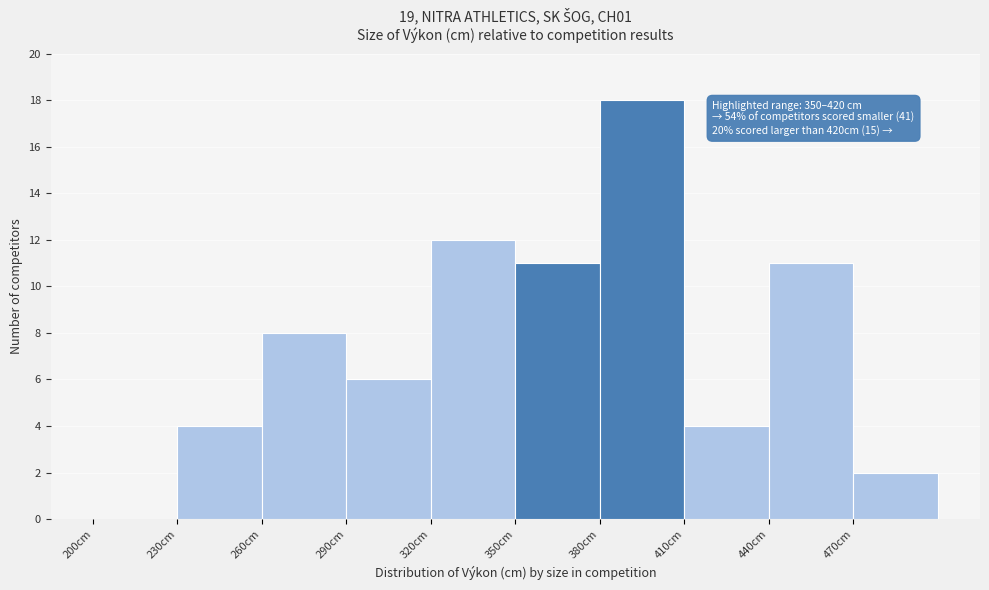

Over which range of the x-axis is the bar tallest?

380 to 410